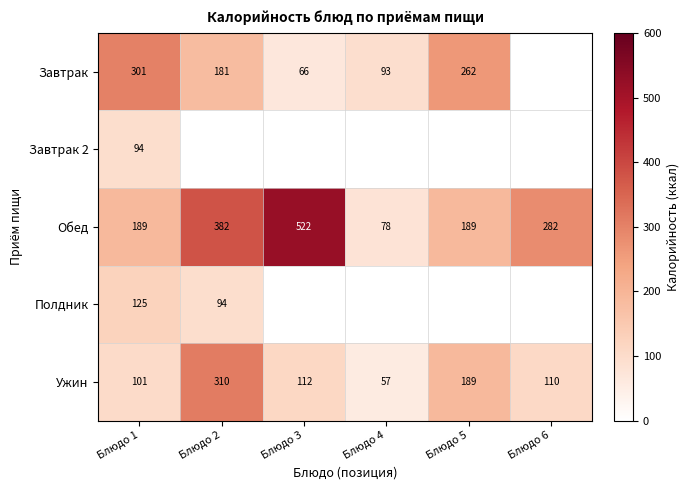

How many series are shown in this chart?

5